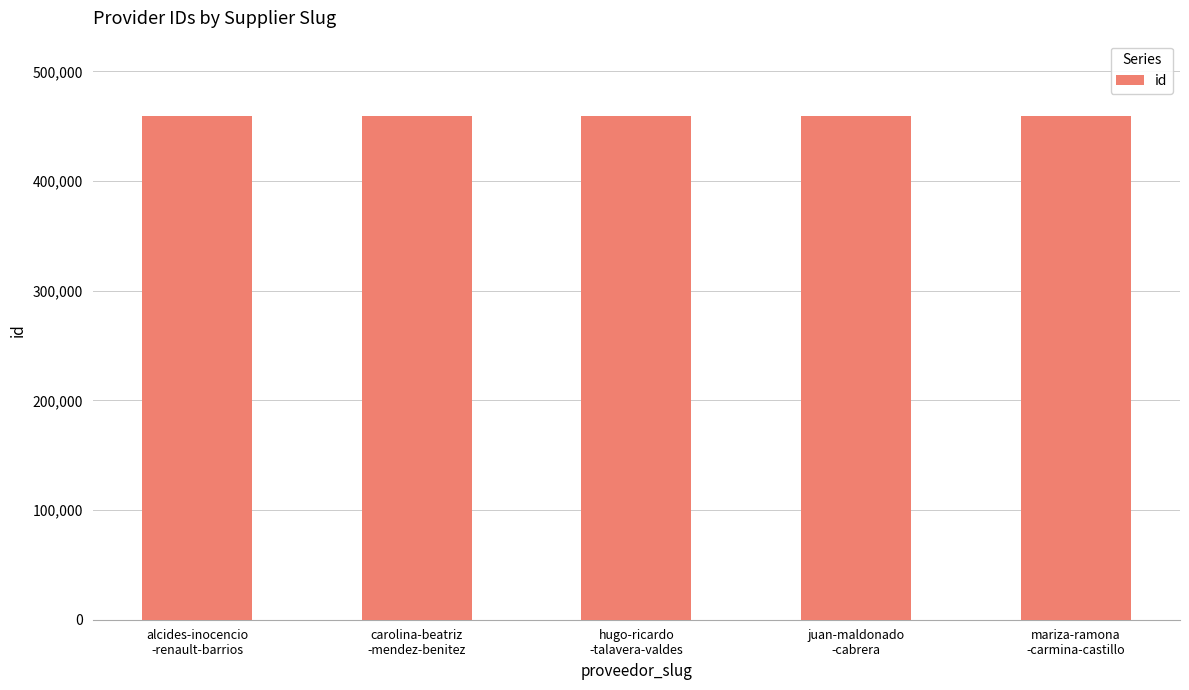

Count the values in the range 459160 to 459162.

3